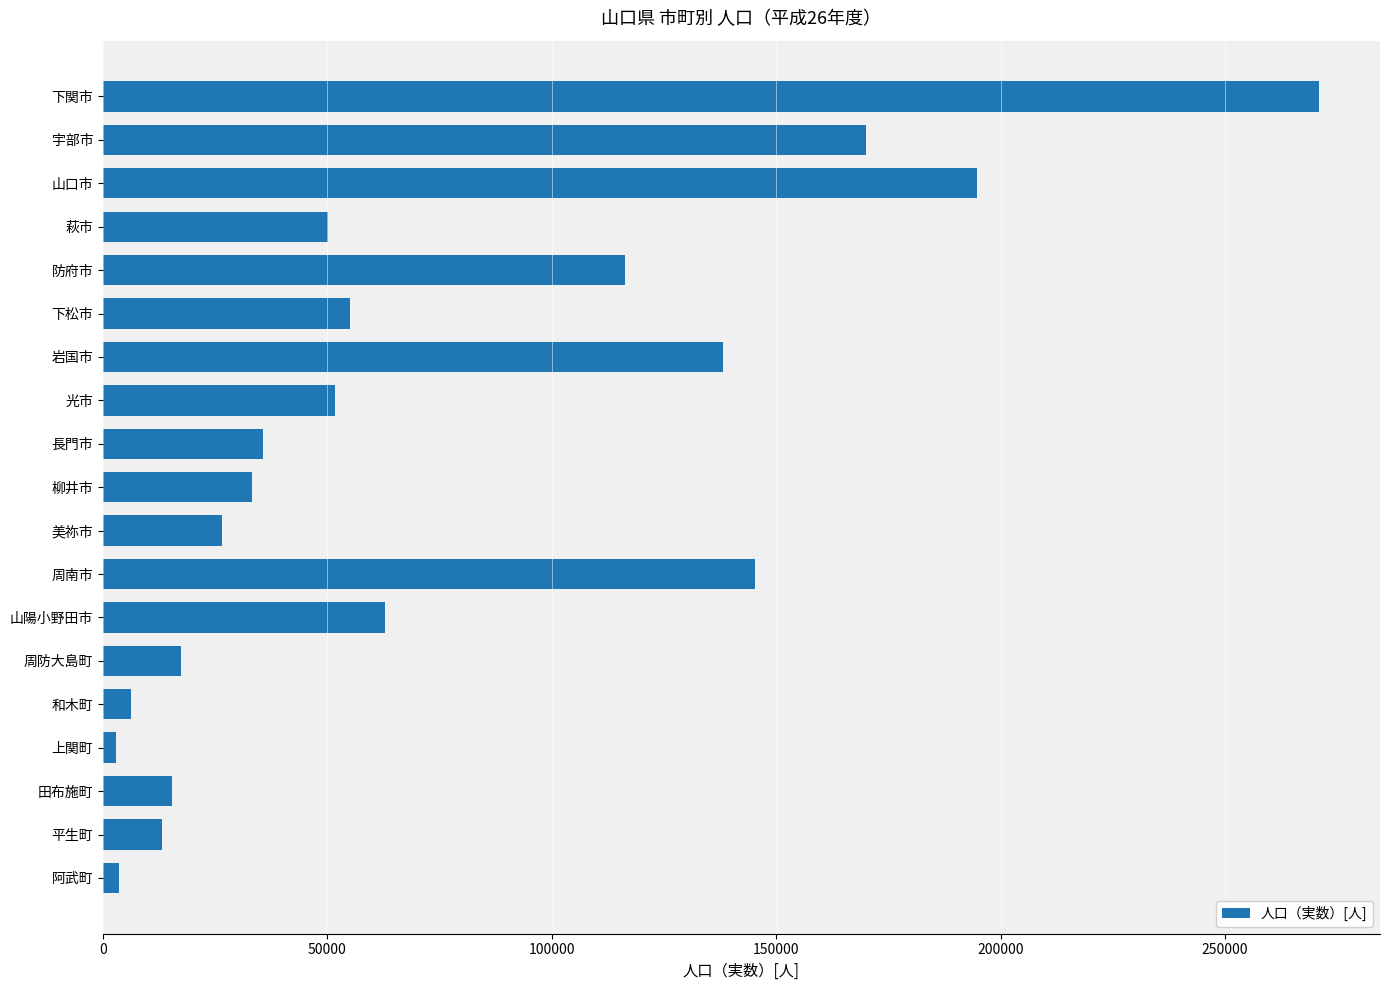

What is the minimum value shown in the chart?

2929